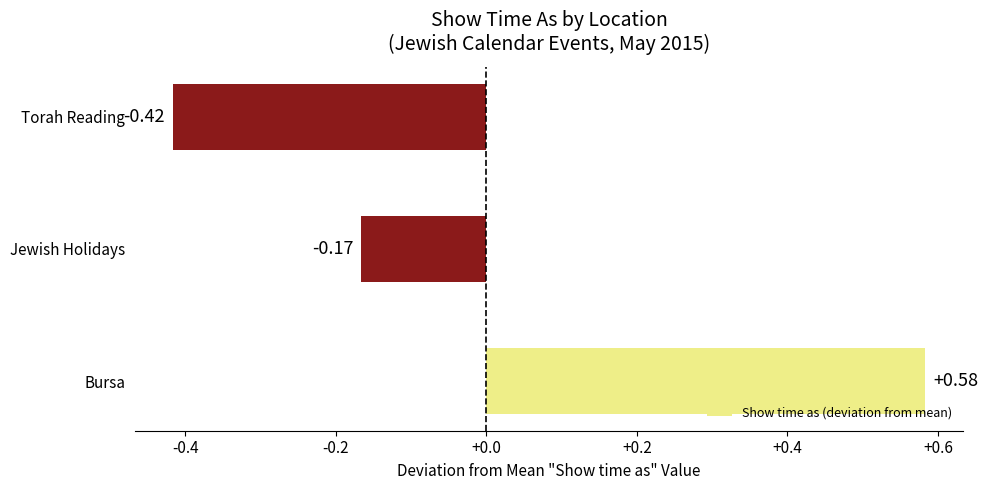

How many values are below zero?

2